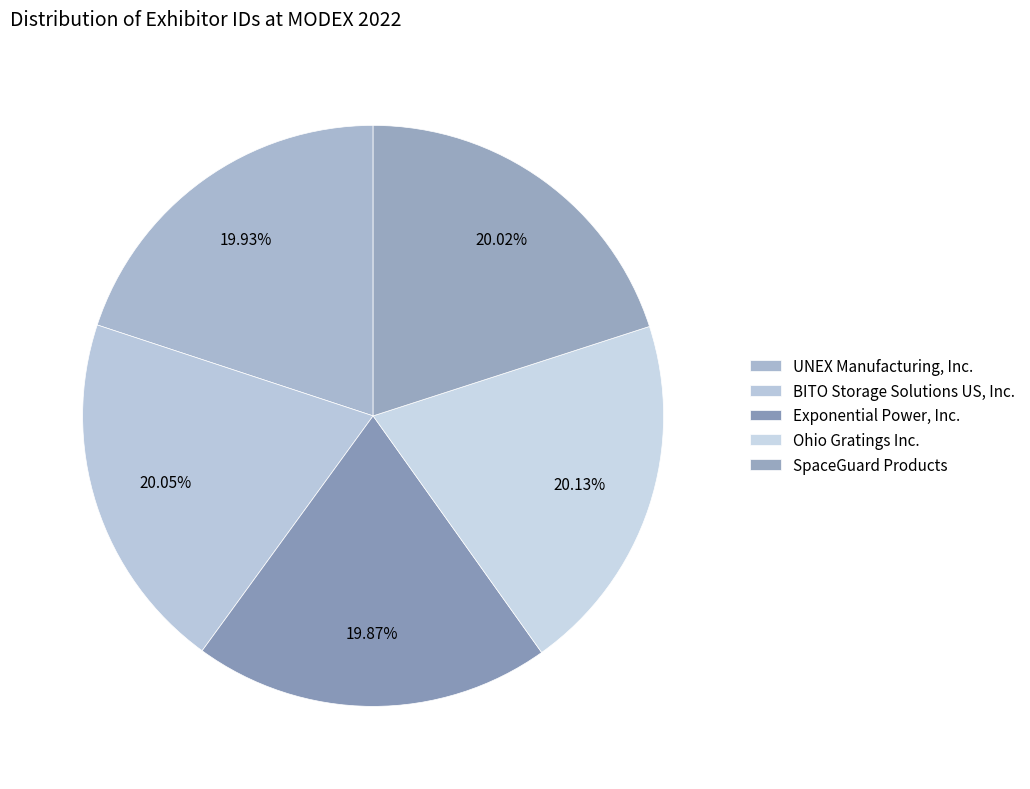

How many slices are in this pie chart?

5